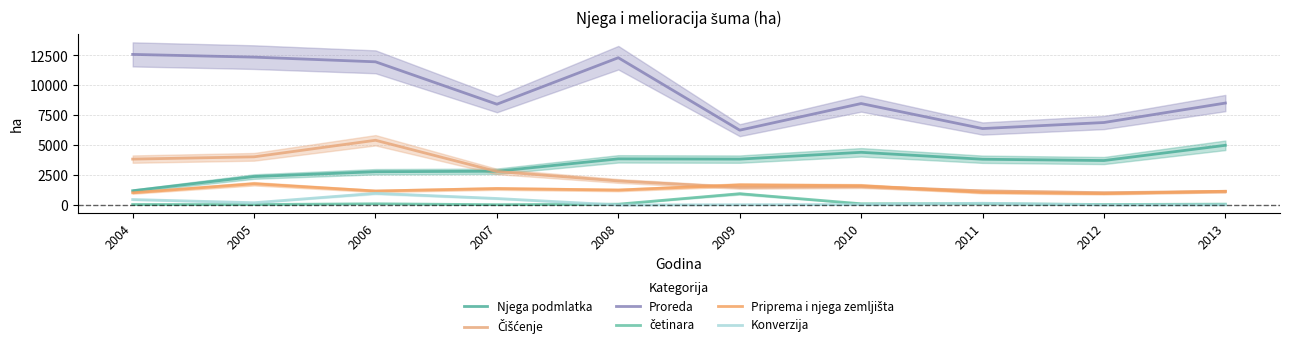

What is the difference between the highest and lowest values at 2008?

12303